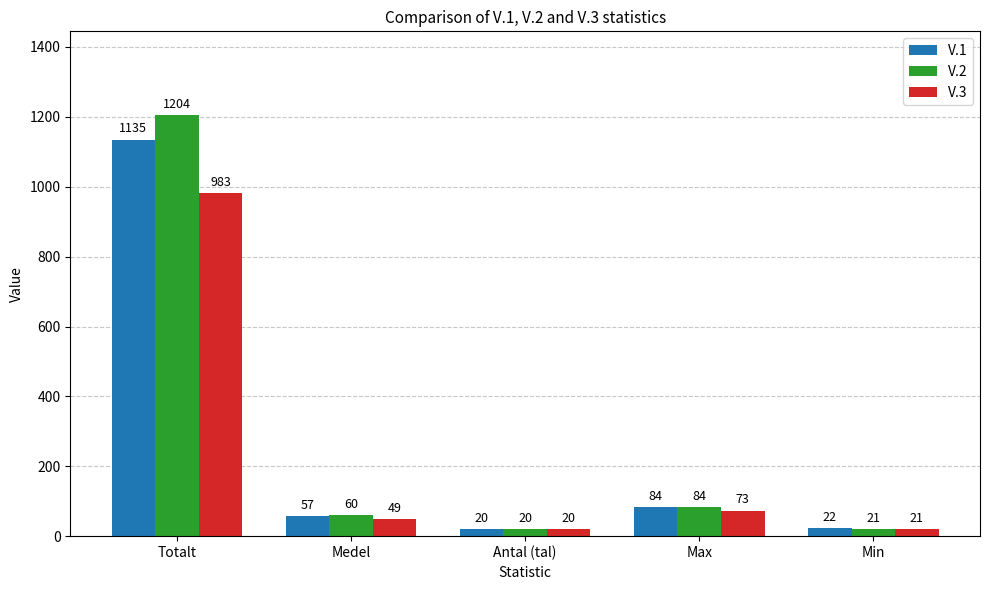

Rank the series at Medel from lowest to highest value.

V.3, V.1, V.2